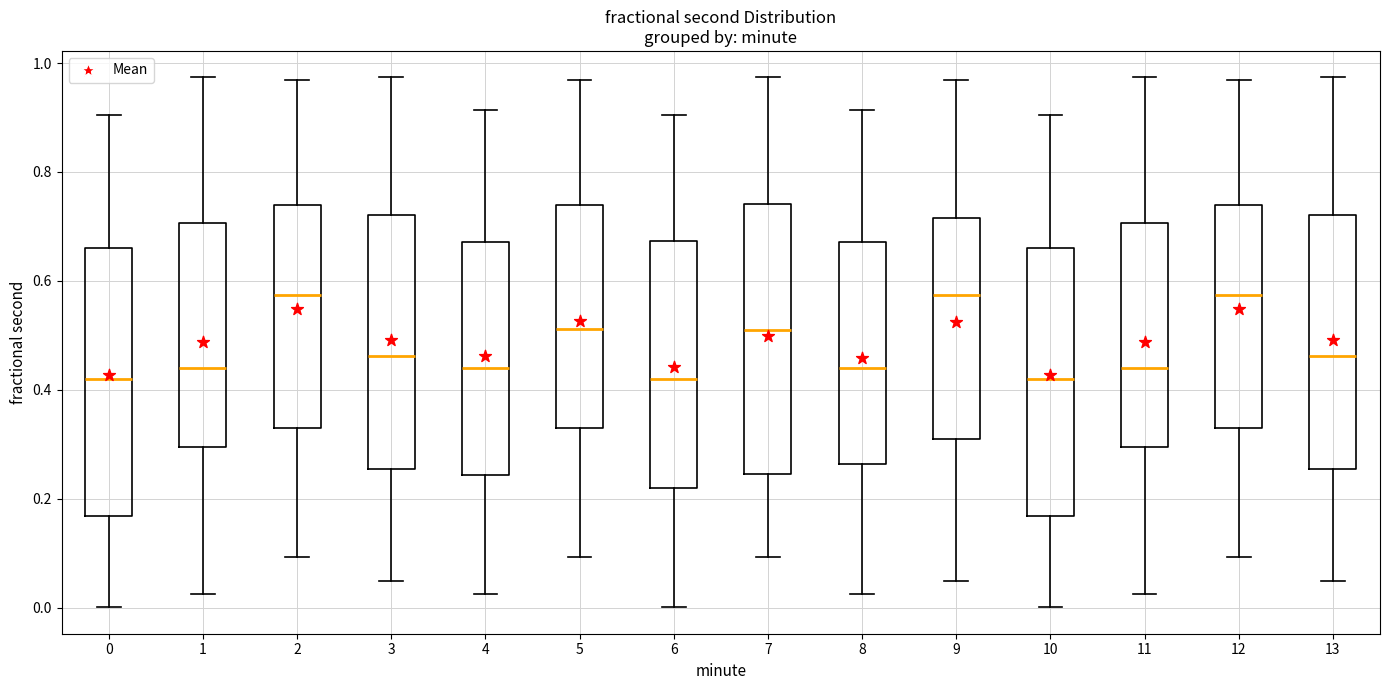

Reading left to right, read every box against the y-axis: the position of its median line, the range the box covers, and the ends of its whiskers. The values are not printed on the chart, so give them approximately, as read against the axis.

0: median 0.42, box 0.16 to 0.66, whiskers 0.00 to 0.90
1: median 0.44, box 0.30 to 0.70, whiskers 0.02 to 0.98
2: median 0.58, box 0.32 to 0.74, whiskers 0.10 to 0.96
3: median 0.46, box 0.26 to 0.72, whiskers 0.04 to 0.98
4: median 0.44, box 0.24 to 0.68, whiskers 0.02 to 0.92
5: median 0.52, box 0.32 to 0.74, whiskers 0.10 to 0.96
6: median 0.42, box 0.22 to 0.68, whiskers 0.00 to 0.90
7: median 0.50, box 0.24 to 0.74, whiskers 0.10 to 0.98
8: median 0.44, box 0.26 to 0.68, whiskers 0.02 to 0.92
9: median 0.58, box 0.30 to 0.72, whiskers 0.04 to 0.96
10: median 0.42, box 0.16 to 0.66, whiskers 0.00 to 0.90
11: median 0.44, box 0.30 to 0.70, whiskers 0.02 to 0.98
12: median 0.58, box 0.32 to 0.74, whiskers 0.10 to 0.96
13: median 0.46, box 0.26 to 0.72, whiskers 0.04 to 0.98